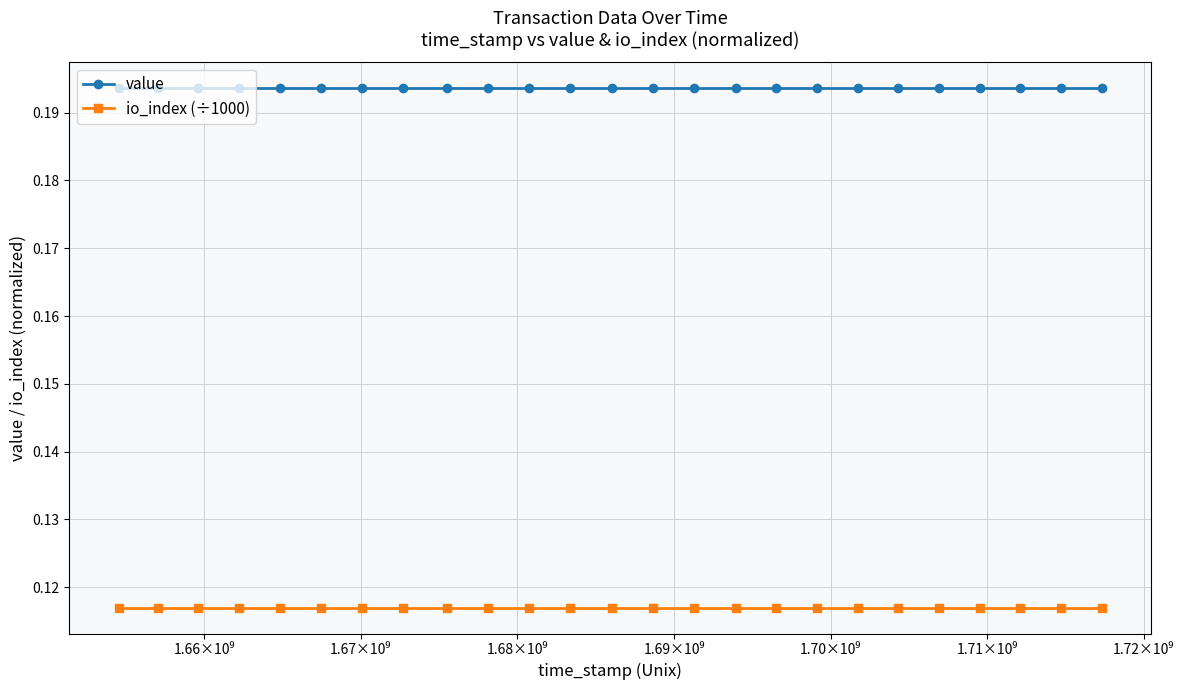

True or false: io_index (÷1000) and value intersect in this chart.

False